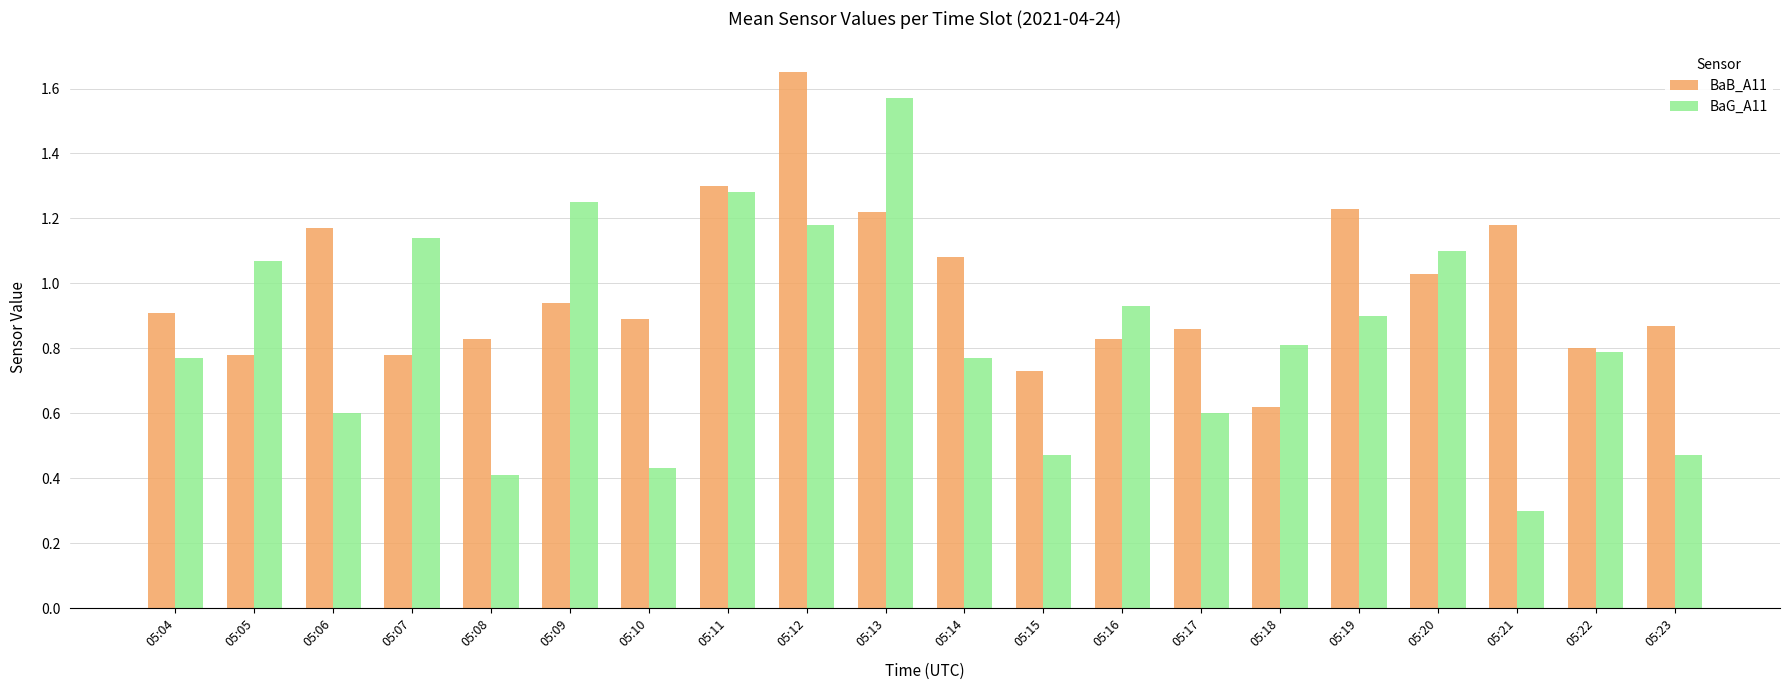

Which series has the largest total across all categories?

BaB_A11